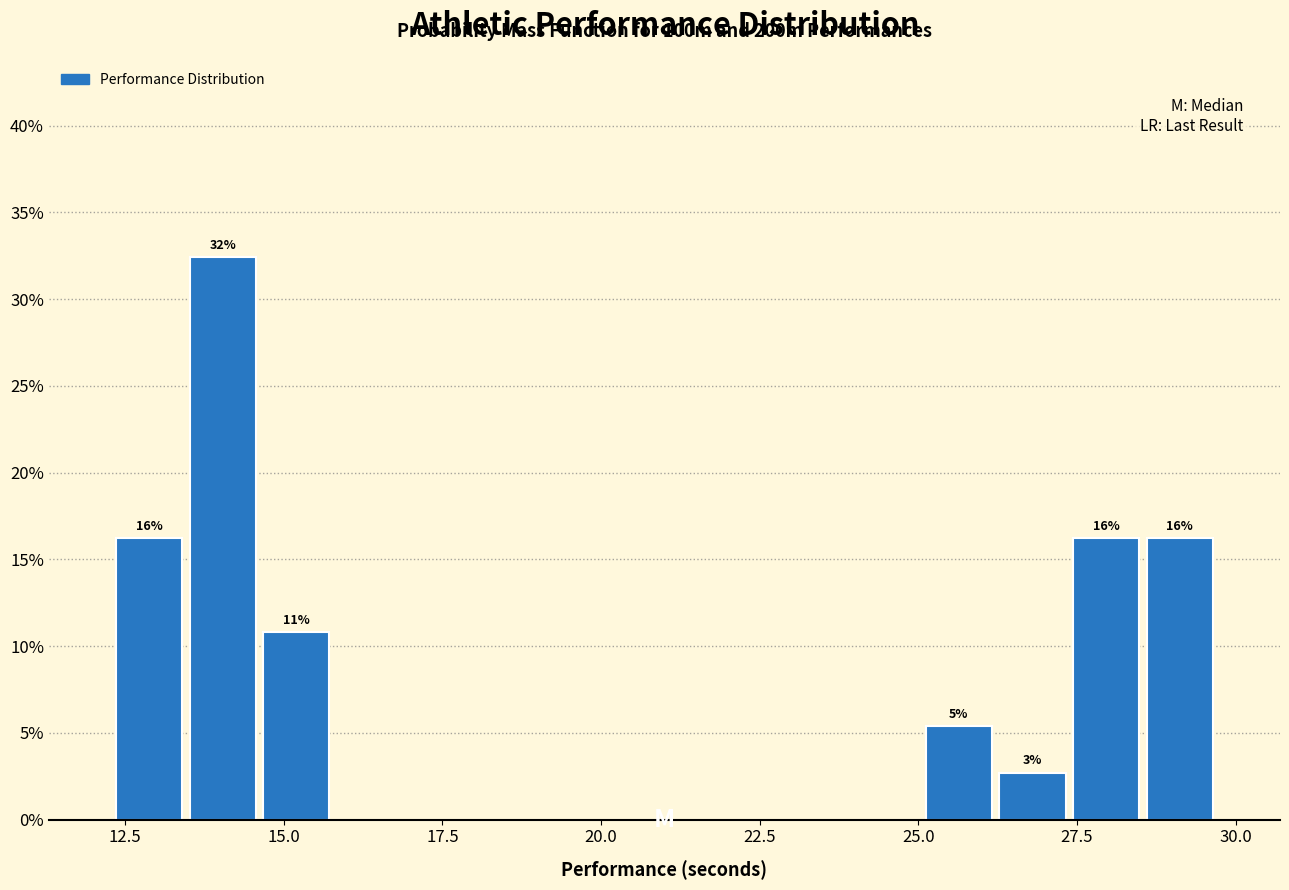

Read against the x-axis, roughly where is the centre of the tallest bar?

14.0